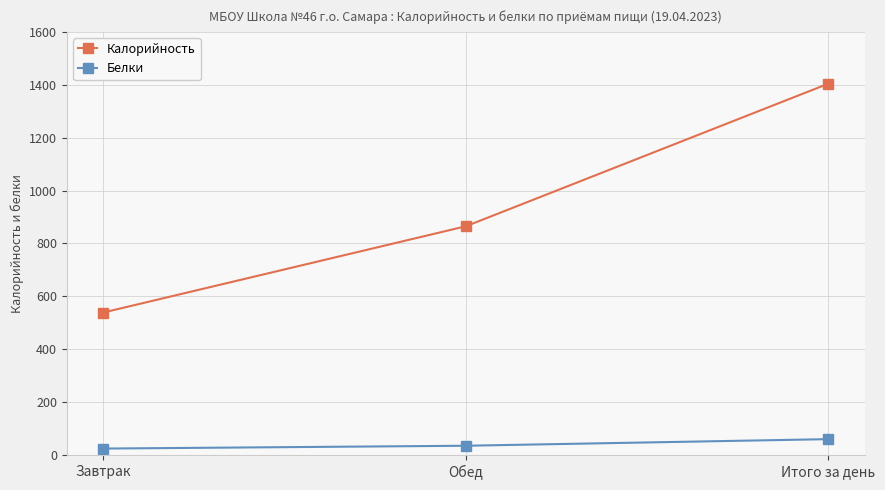

What is the highest value of the Калорийность series?

1404.0